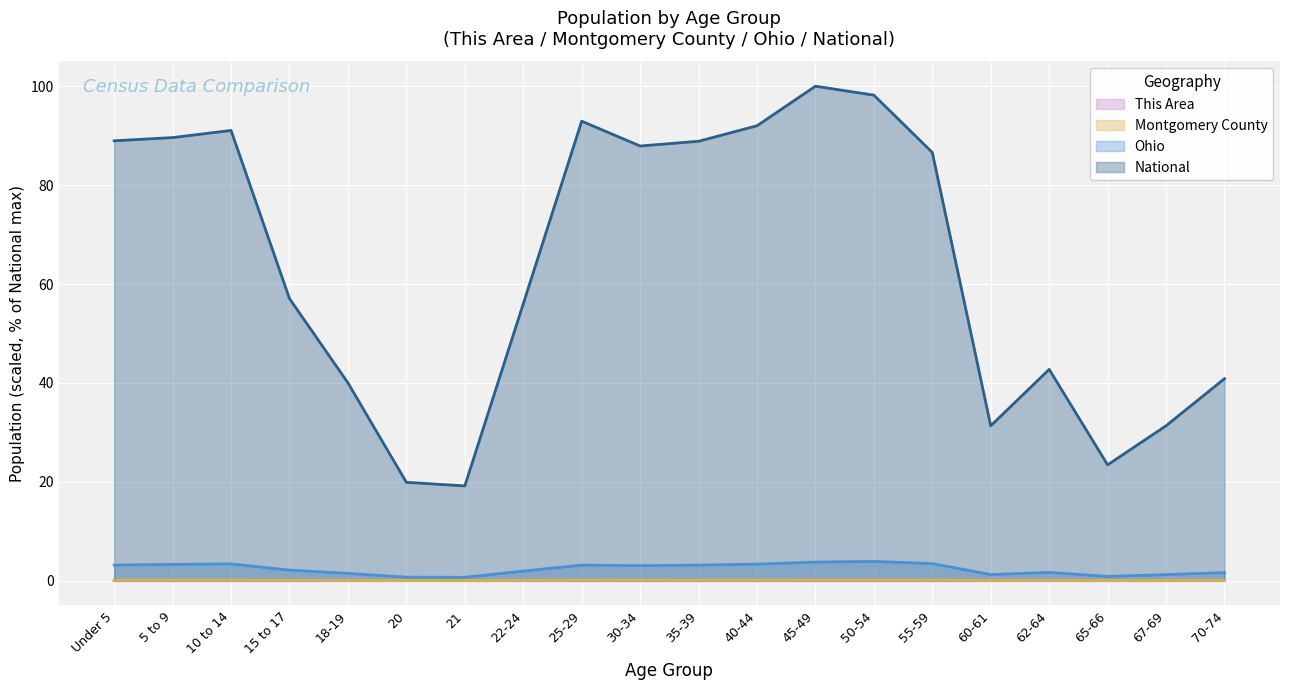

How many data points does each series have?

20